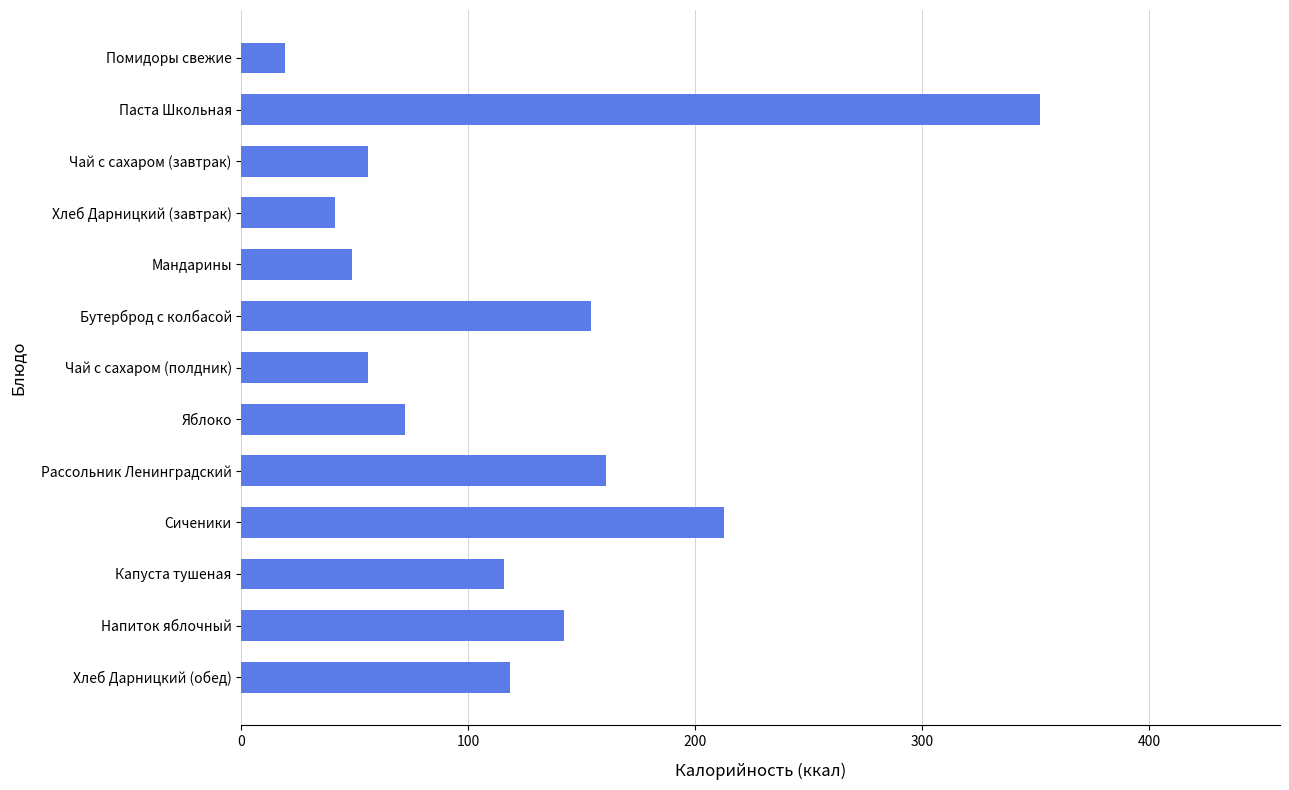

The chart shows a value of 135.6 at Паста Школьная. True or false?

False